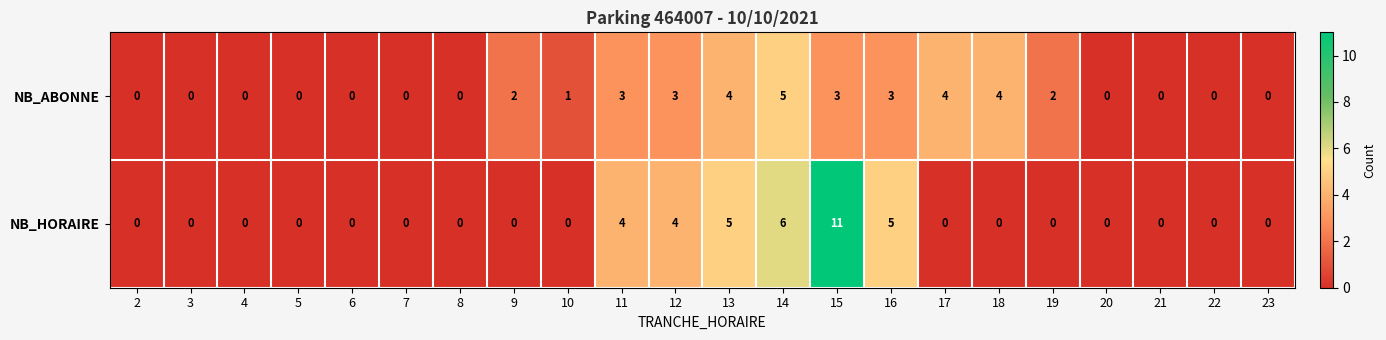

Which series has the largest total across all categories?

NB_HORAIRE